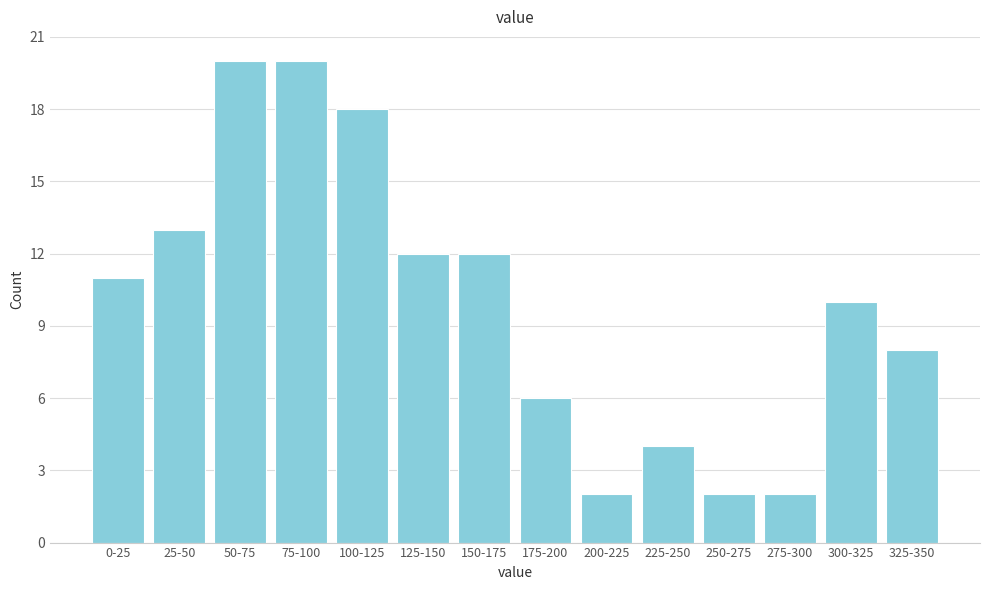

Reading right to left, list all the values displayed in this chart.

325-350=8	300-325=10	275-300=2	250-275=2	225-250=4	200-225=2	175-200=6	150-175=12	125-150=12	100-125=18	75-100=20	50-75=20	25-50=13	0-25=11